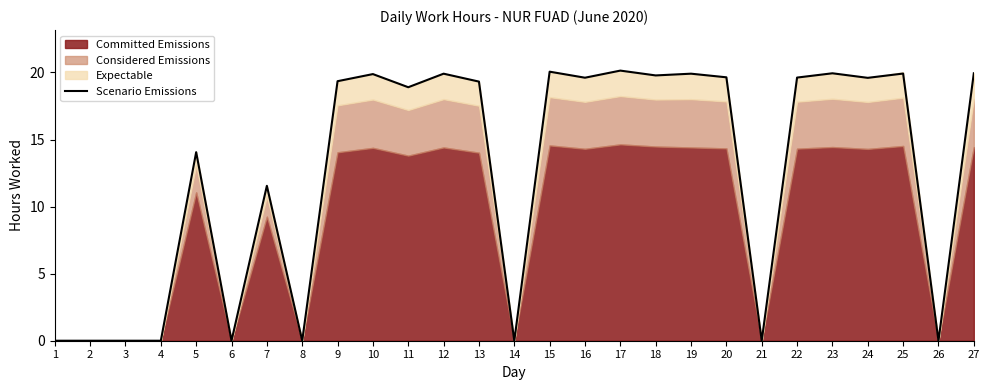

How many values are above zero?

18